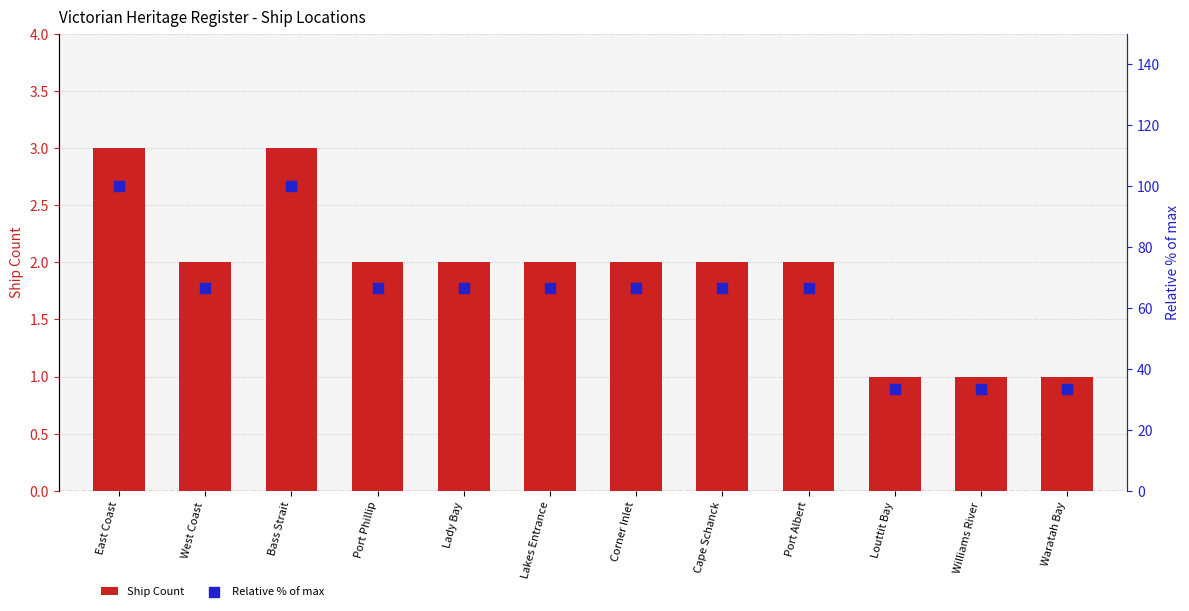

What is the total value across all series at Louttit Bay?

34.3